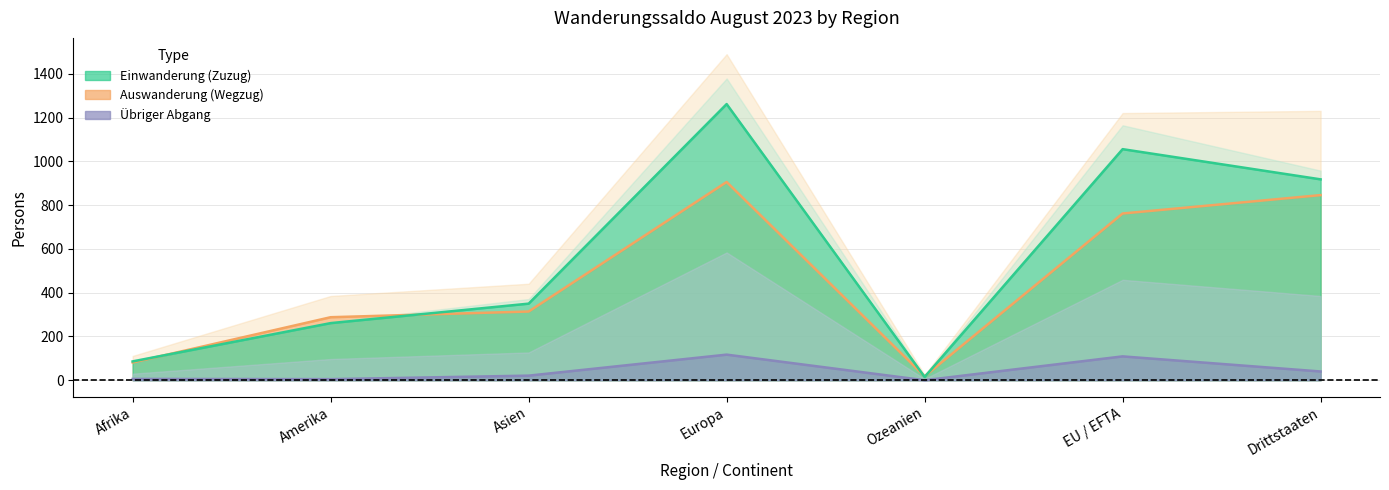

What is the label of the 2nd point from the left?

Amerika